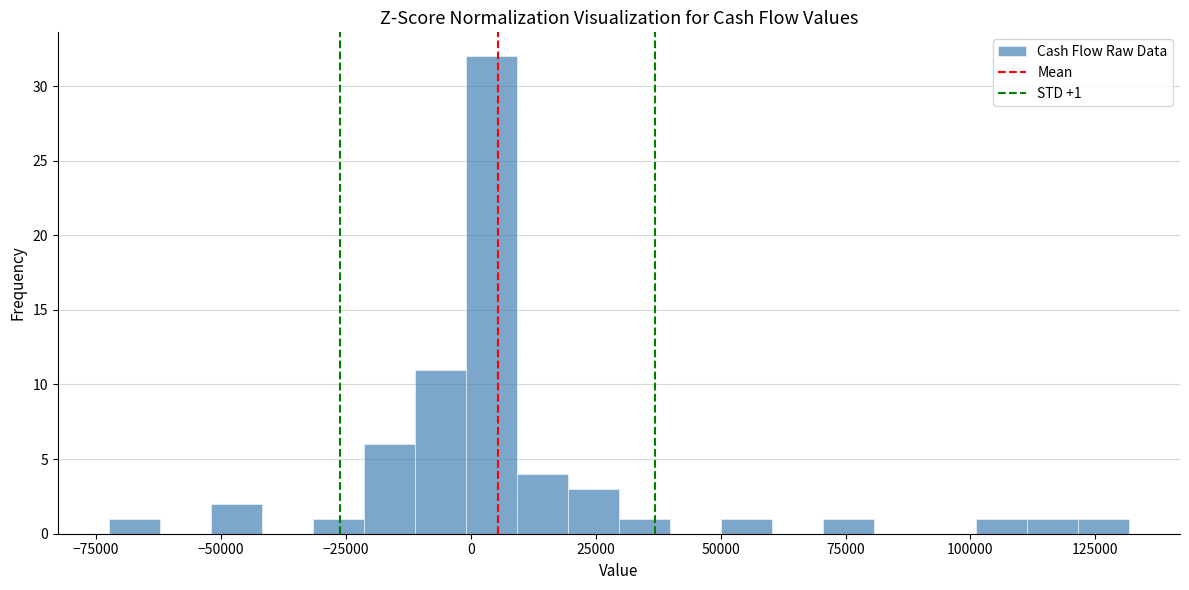

Read against the x-axis, roughly where is the centre of the tallest bar?

5000